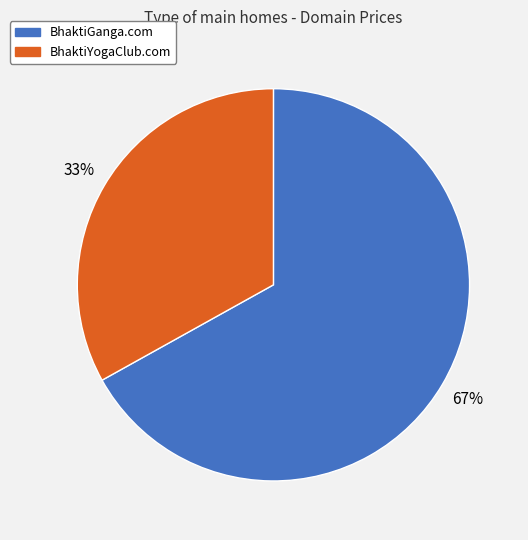

Is there any slice that represents more than half of the pie?

Yes